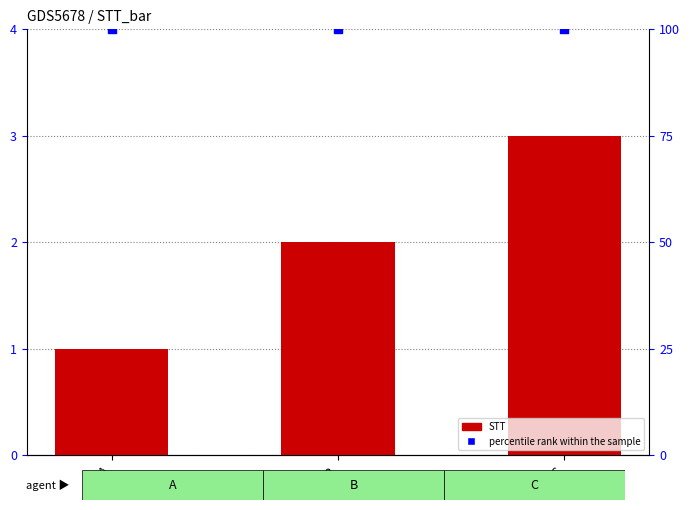

Which series has the largest total across all categories?

percentile rank within the sample